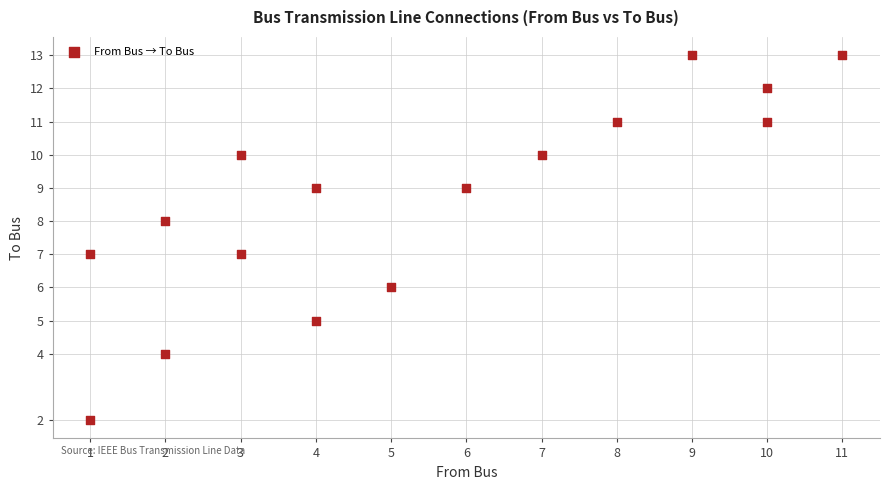

What is the range of Y values (max minus min)?

11